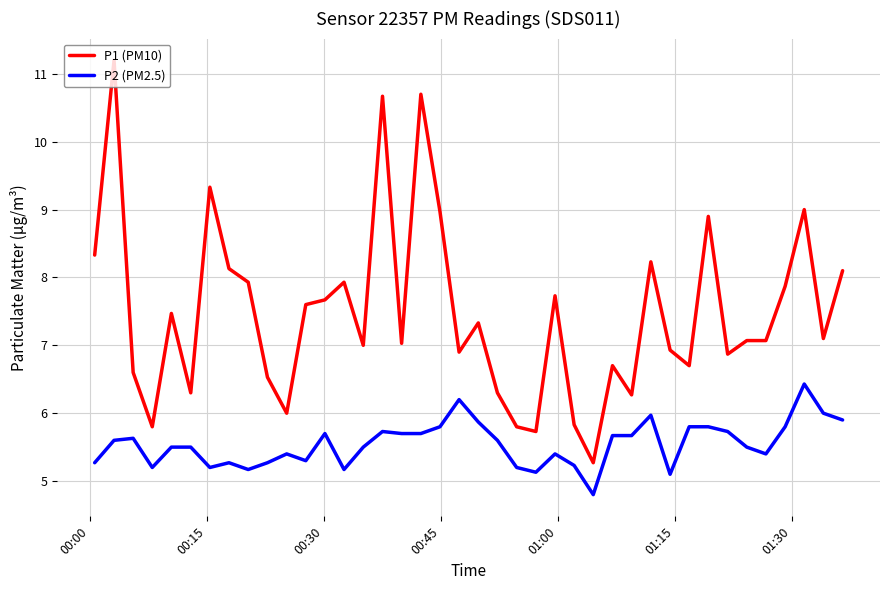

Which series has the largest range (max minus min)?

P1 (PM10)